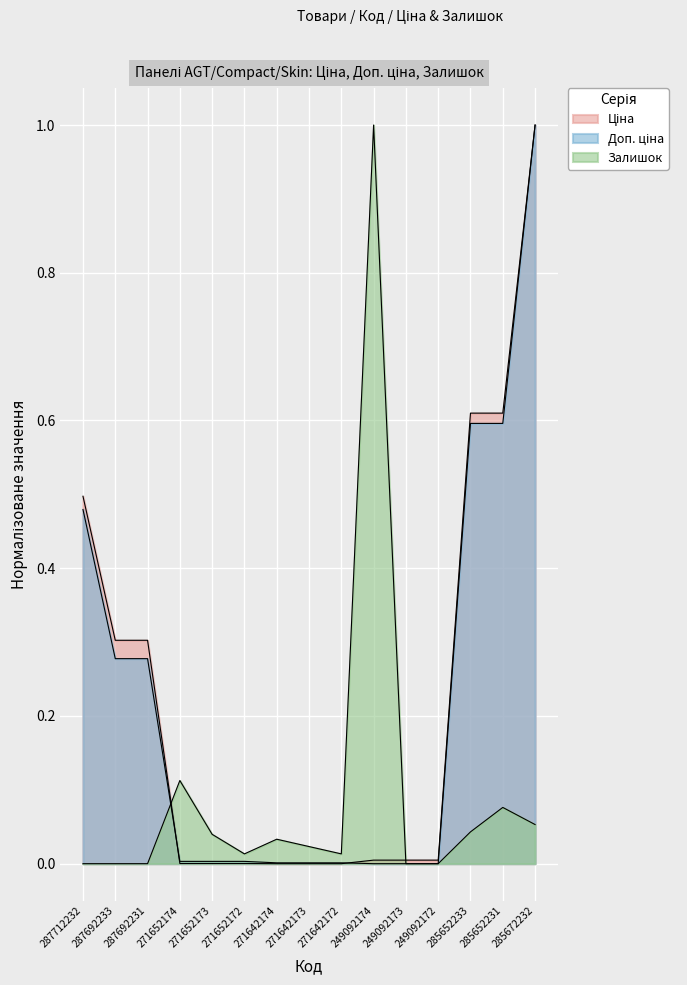

How many lines are shown in the chart?

3